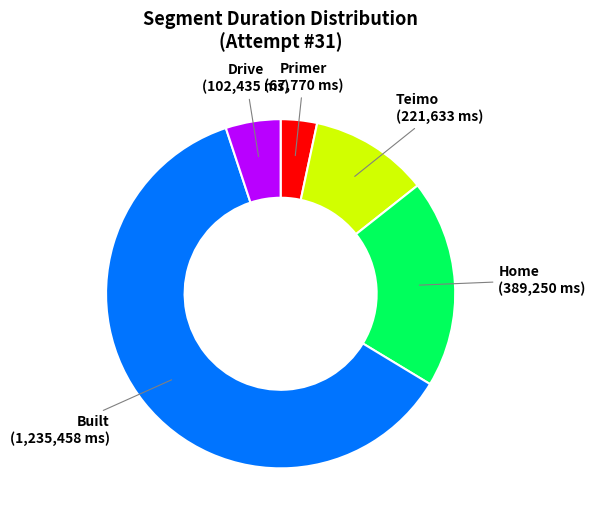

How many segments does this pie chart have?

5